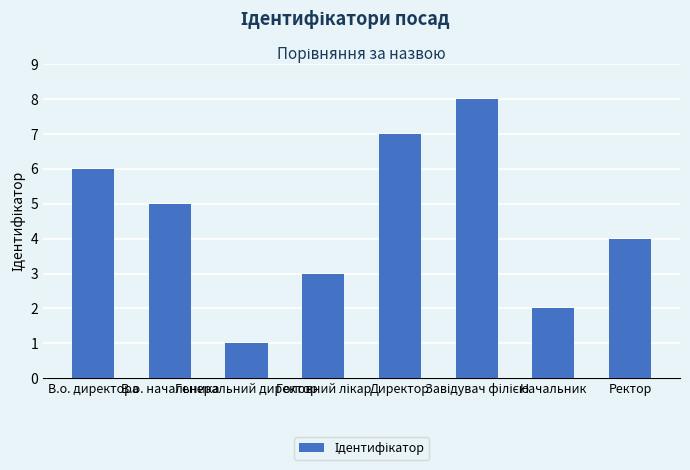

What is the smallest value displayed?

1